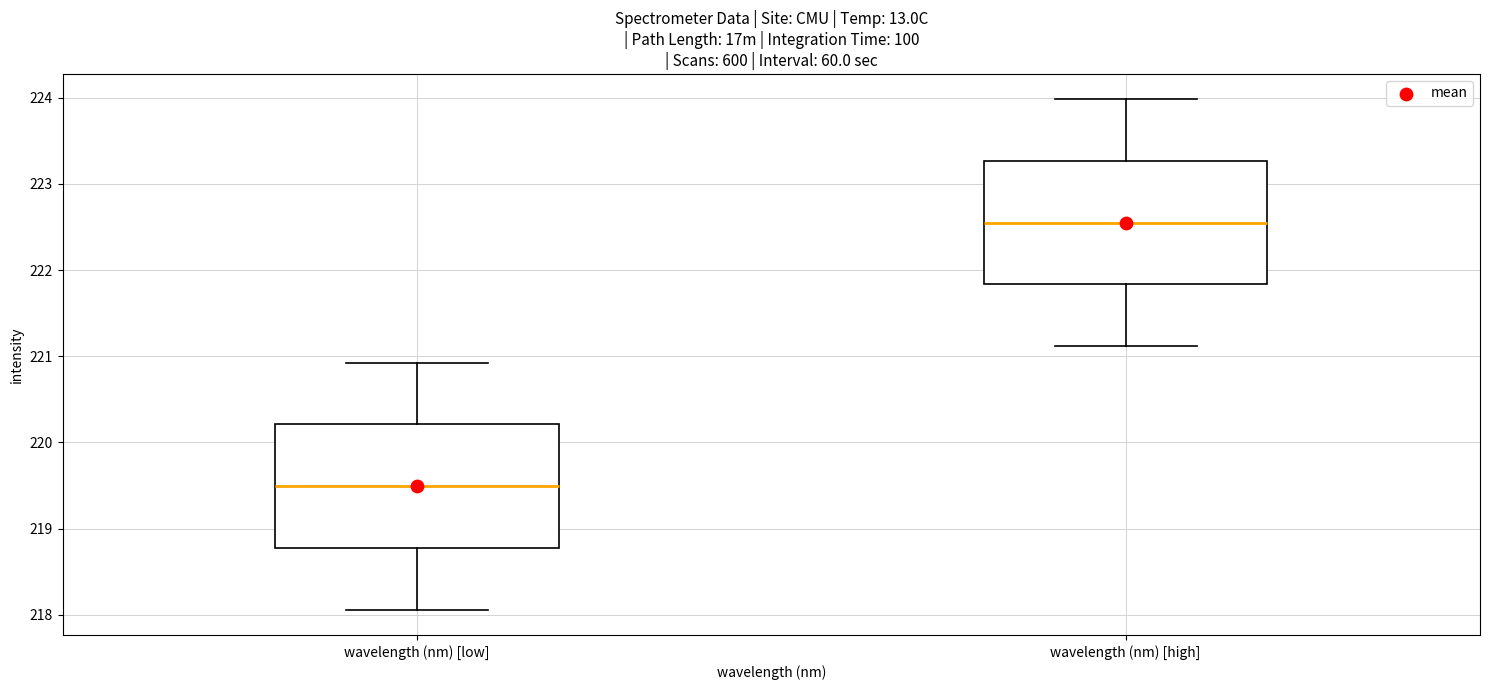

Which box's median line is the highest?

wavelength (nm) [high]